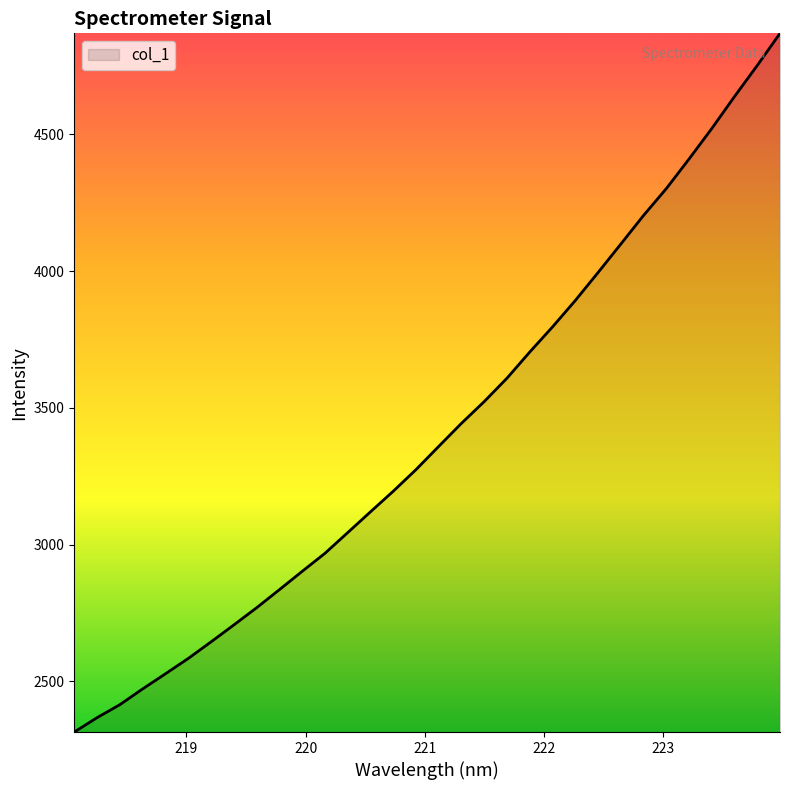

What is the difference between the maximum and minimum values?

2554.8